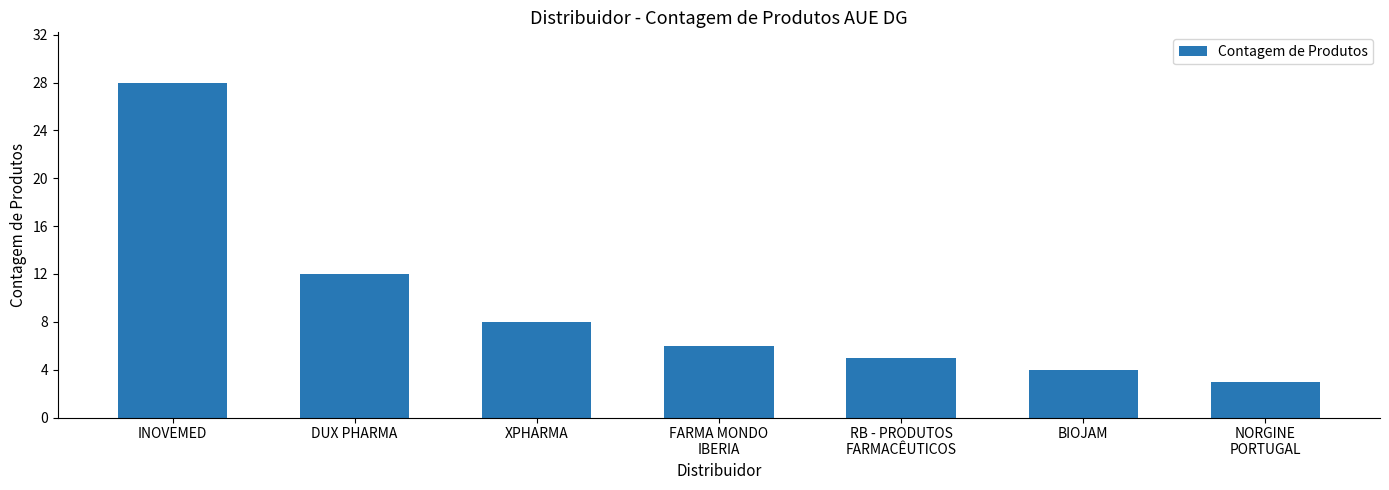

What is the label of the 2nd bar from the right?

BIOJAM